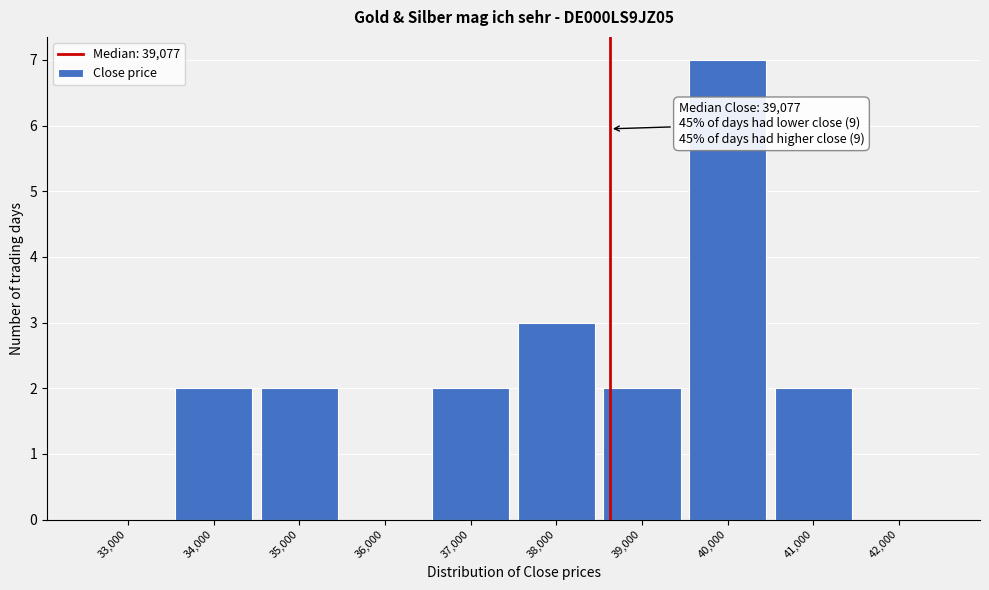

Reading right to left, list all the values displayed in this chart.

42,000=0	41,000=2	40,000=7	39,000=2	38,000=3	37,000=2	36,000=0	35,000=2	34,000=2	33,000=0